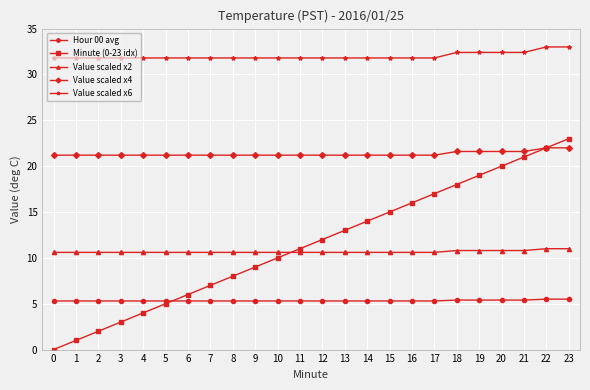

What is the total value across all series at 4?

72.9